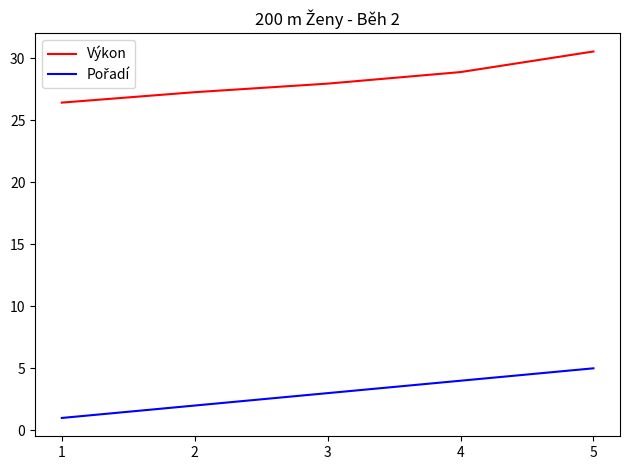

Is it true that Výkon equals 18.0 at 1?

False